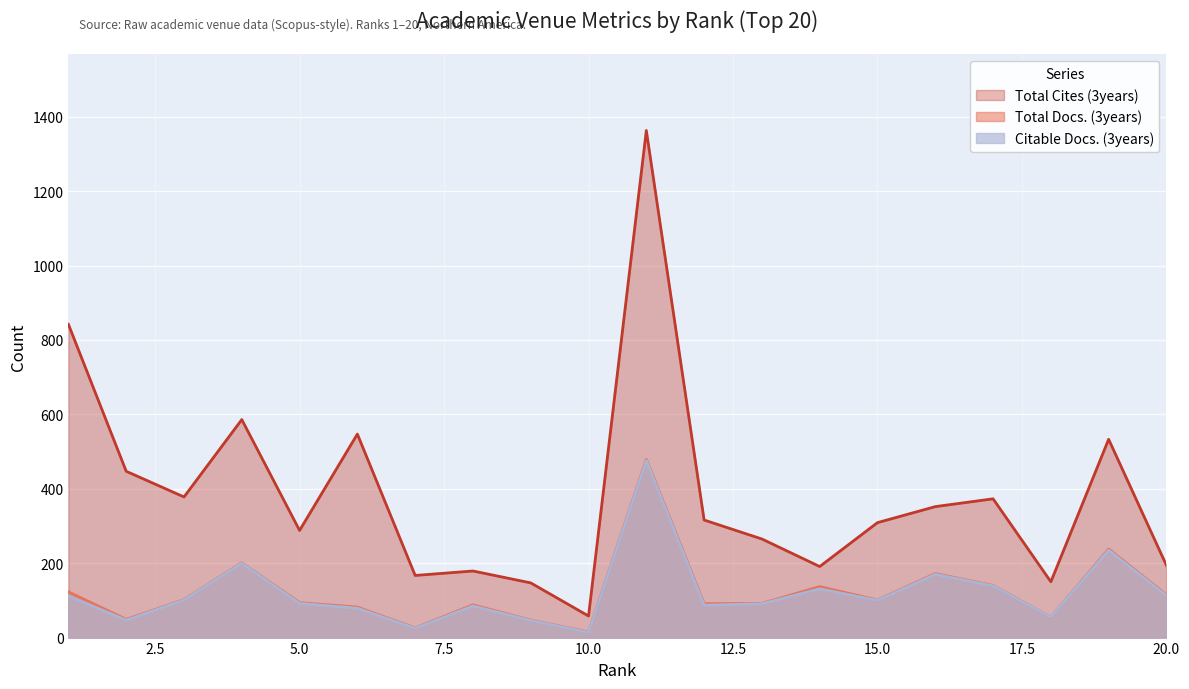

How many lines are shown in the chart?

3